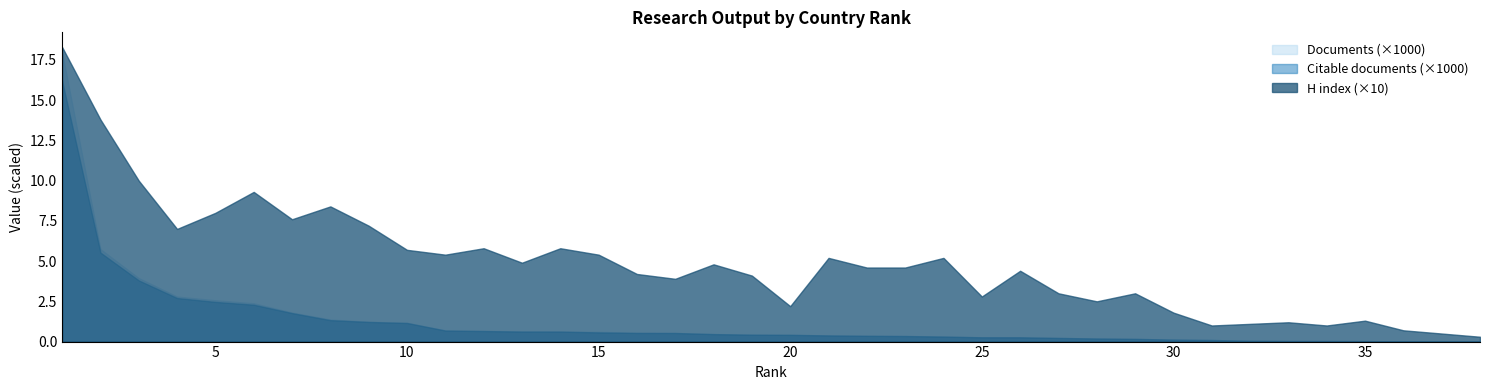

Does the chart display data point markers on the line(s)?

No